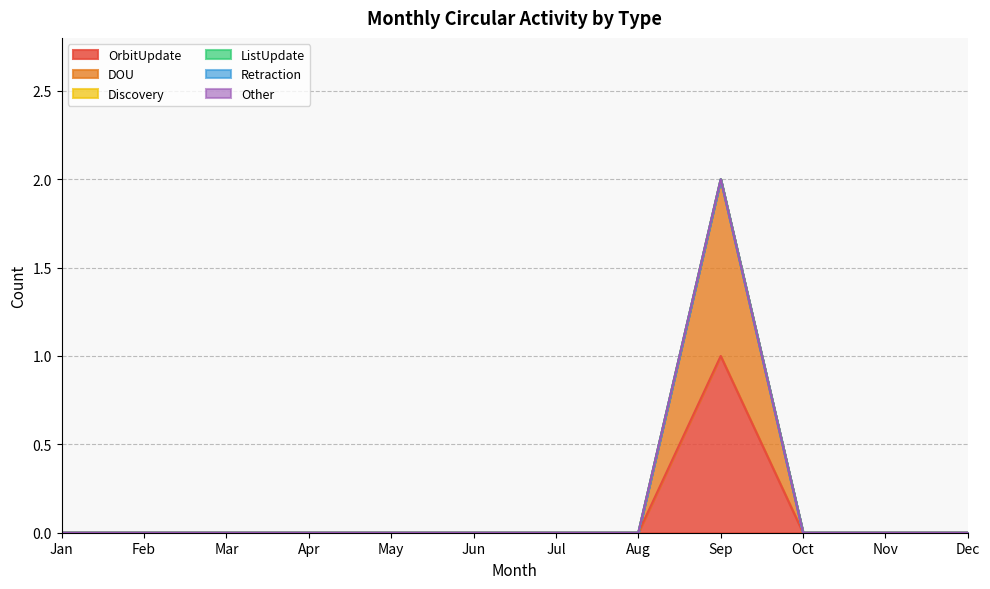

At how many categories does at least one series exceed 0?

1